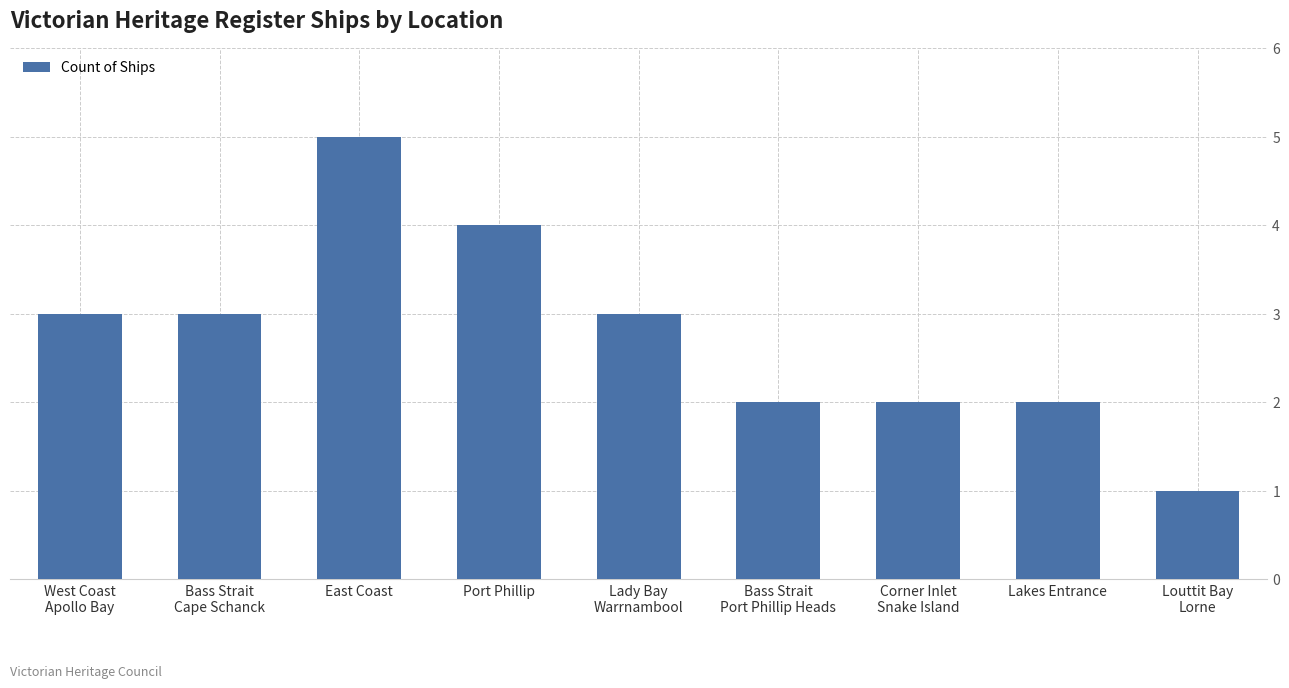

True or false: the data shows 1 at Lakes Entrance.

False